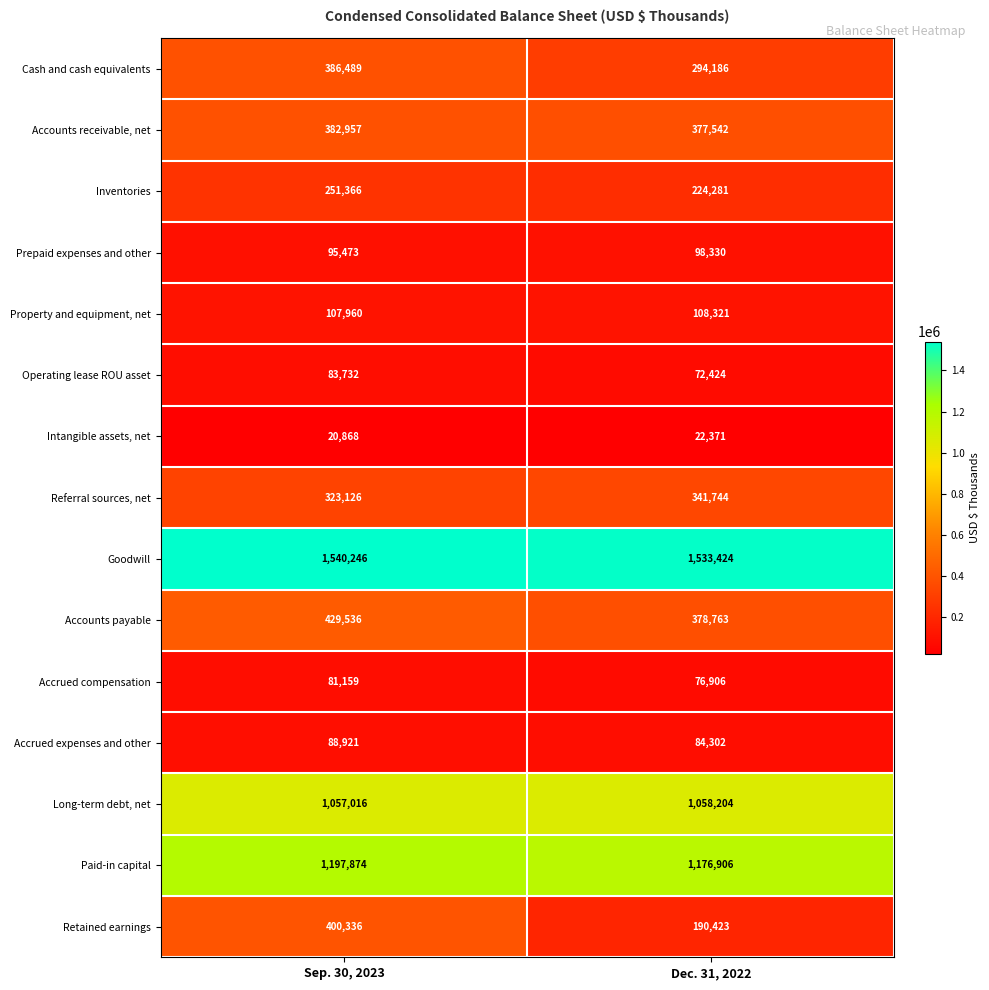

At which category is the sum across all series the highest?

Sep. 30, 2023